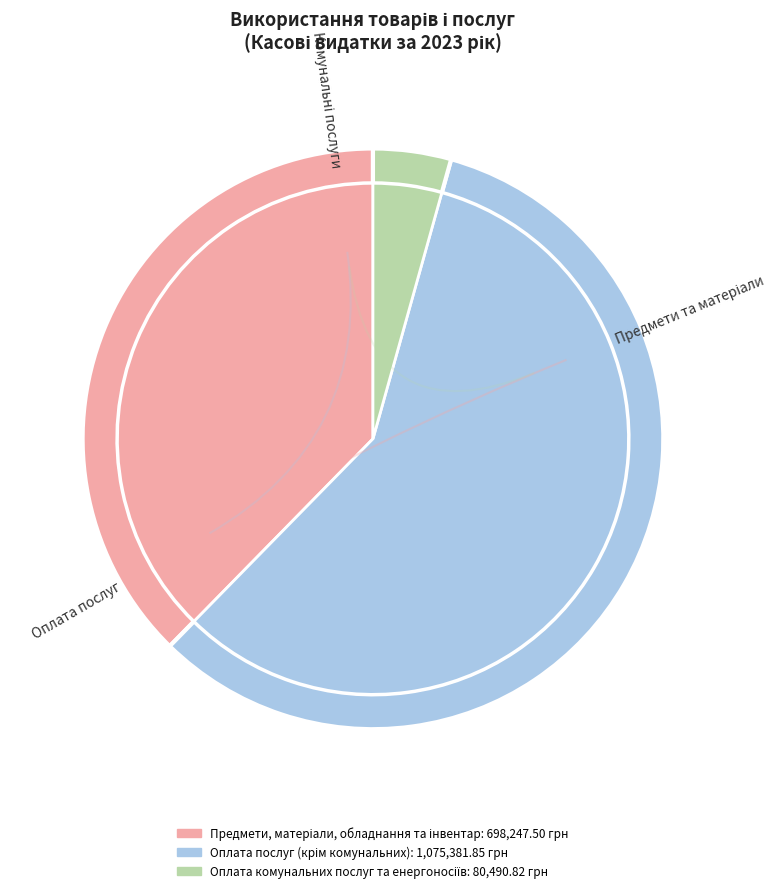

Rank the categories by value from highest to lowest.

Оплата послуг (крім комунальних), Предмети, матеріали, обладнання та інвентар, Оплата комунальних послуг та енергоносіїв